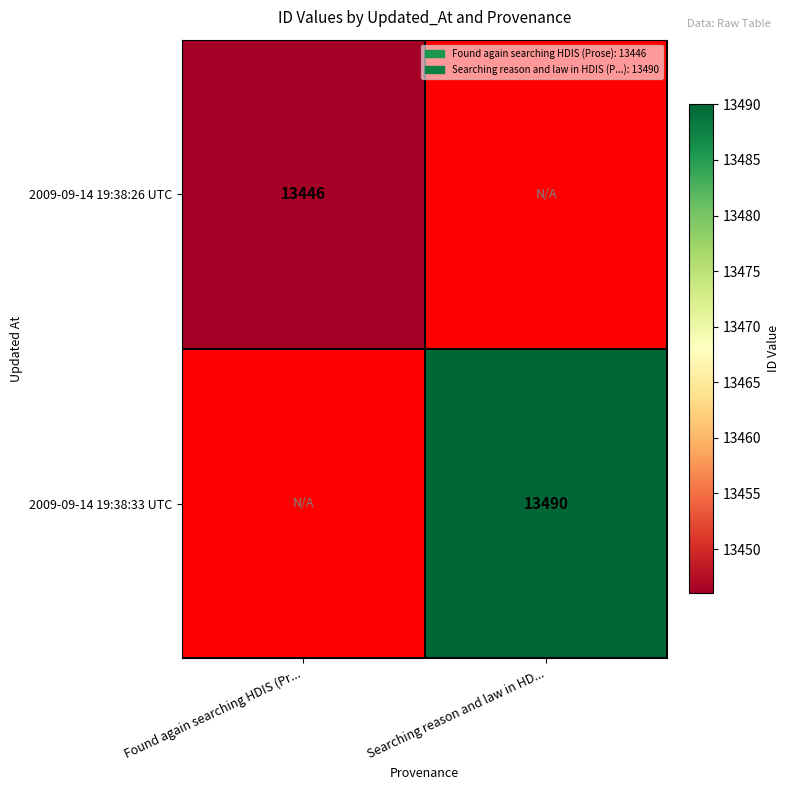

Is it true that 2009-09-14 19:38:26 UTC equals 3618.8 at Found again searching HDIS (Pr...?

False